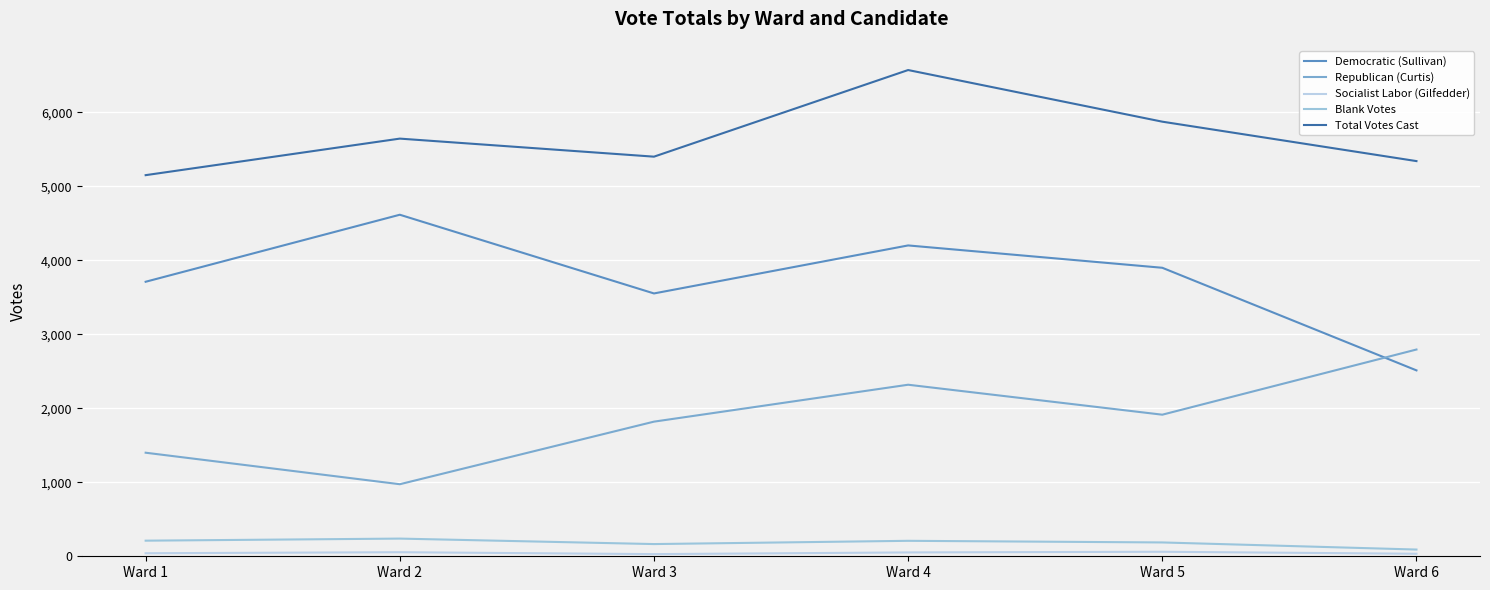

Is this an area chart (filled region under the line)?

No